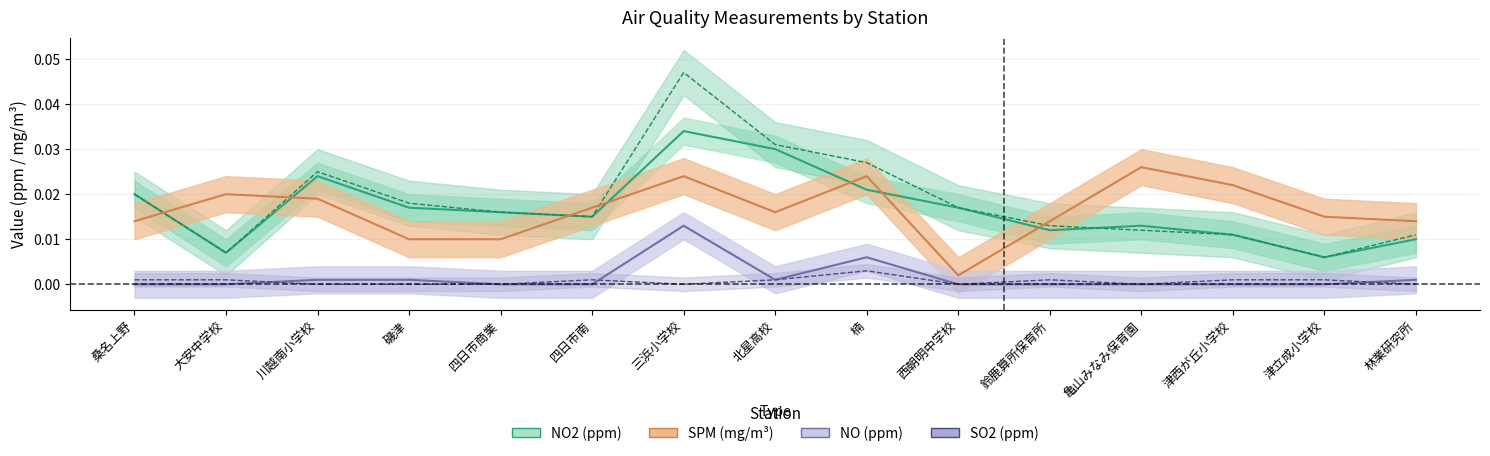

How many lines are shown in the chart?

5